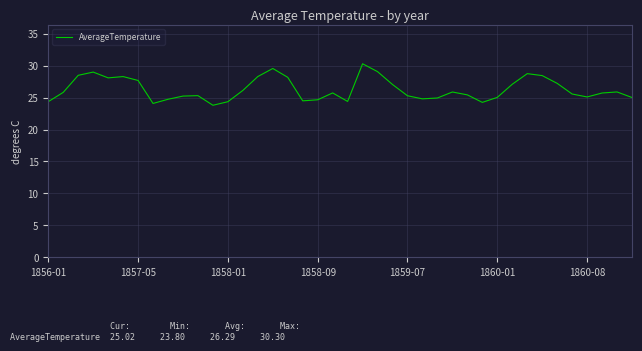

What is the smallest value displayed?

23.8